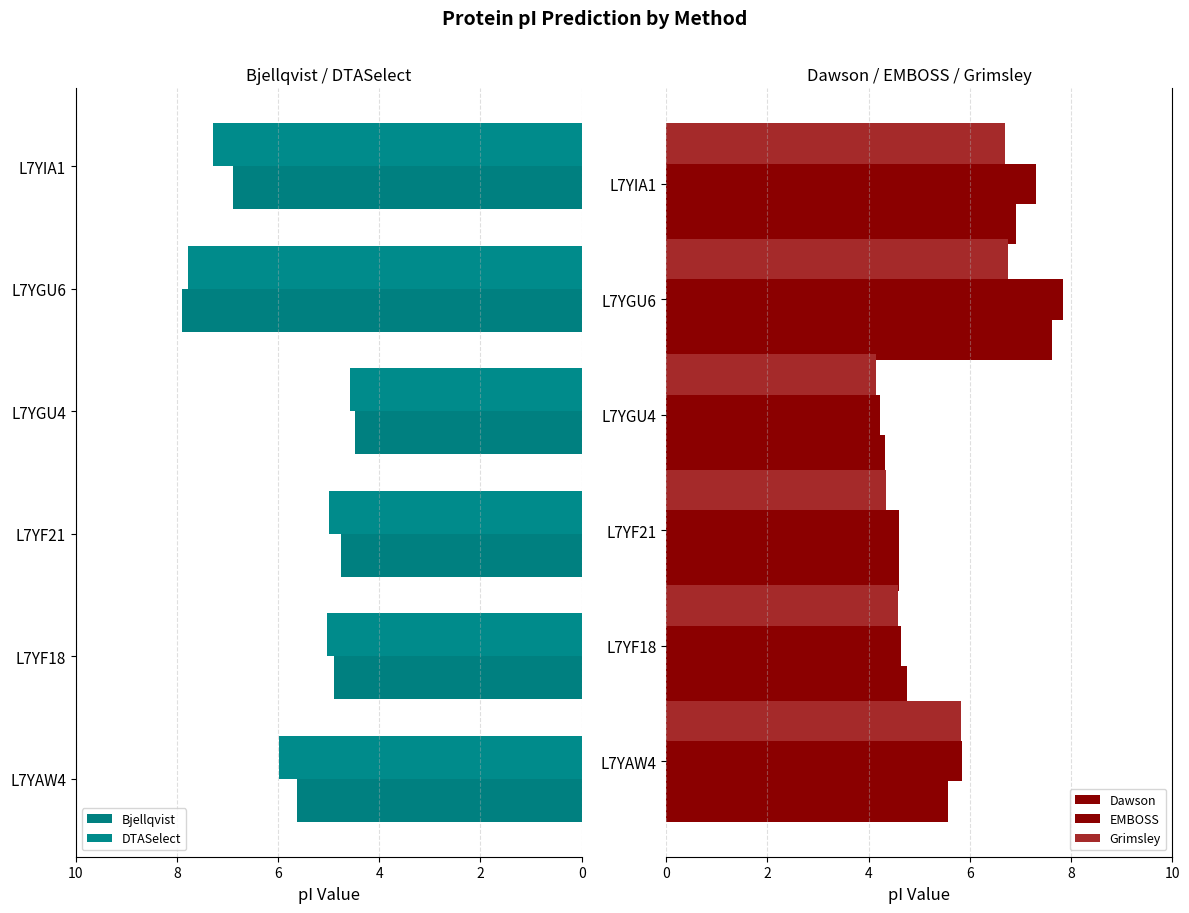

What is the difference between the maximum and second lowest values in the Dawson series?

3.0